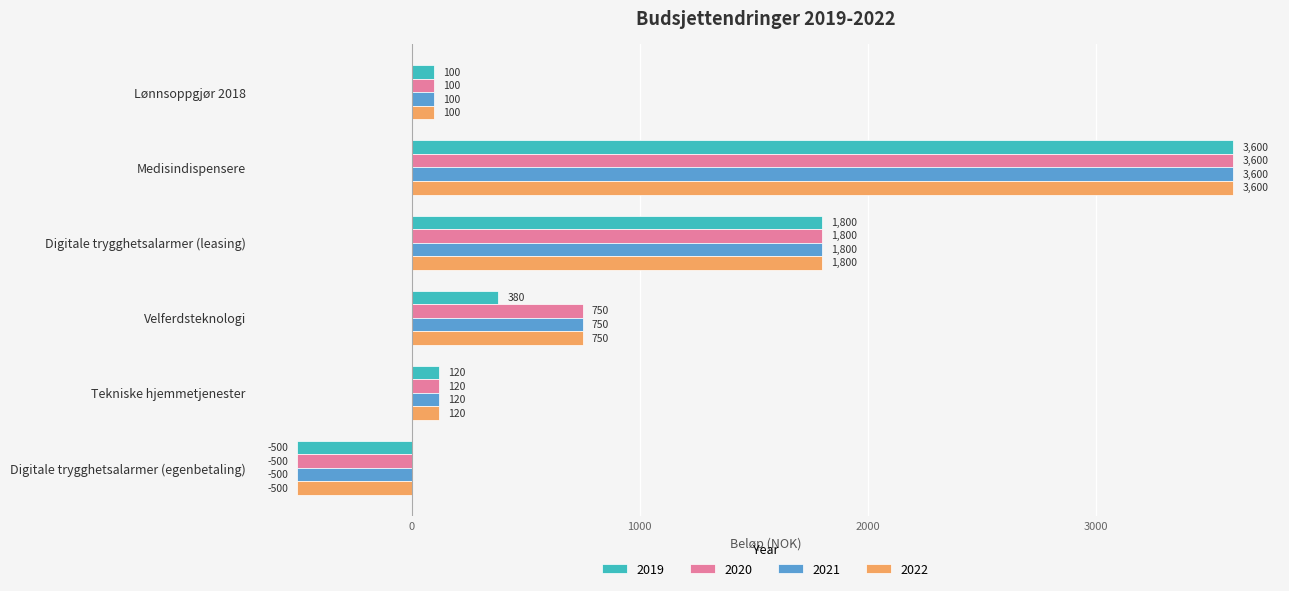

Is it true that 2020 equals 120 at Tekniske hjemmetjenester?

True